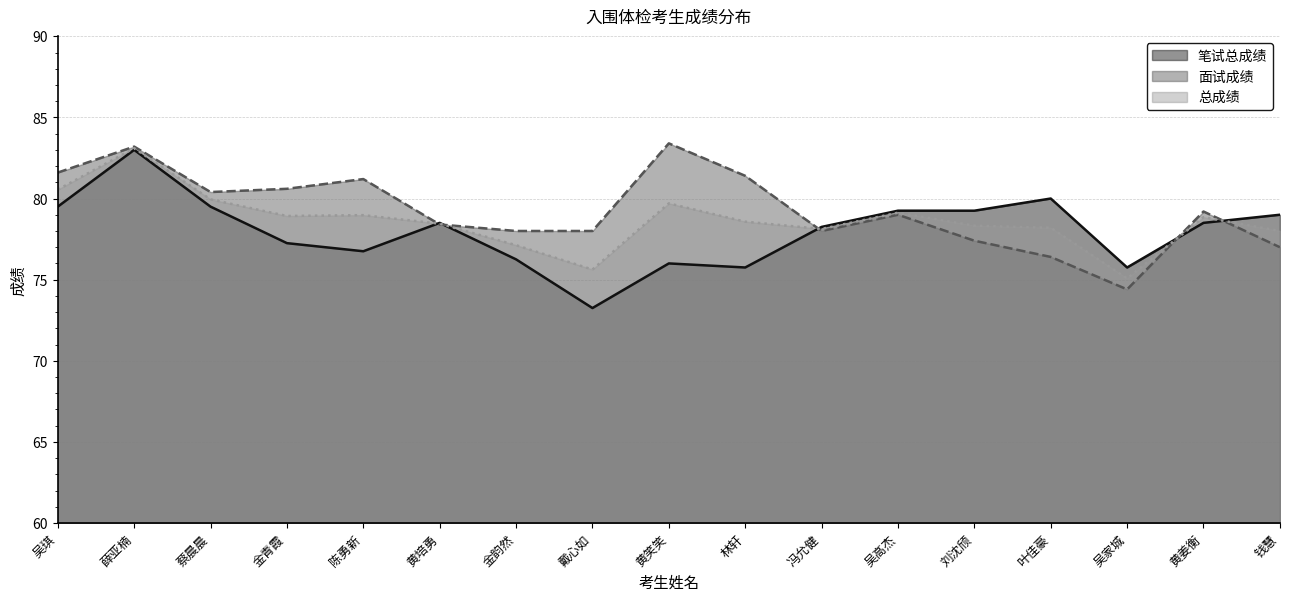

What is the average value of the 面试成绩 series?

79.3